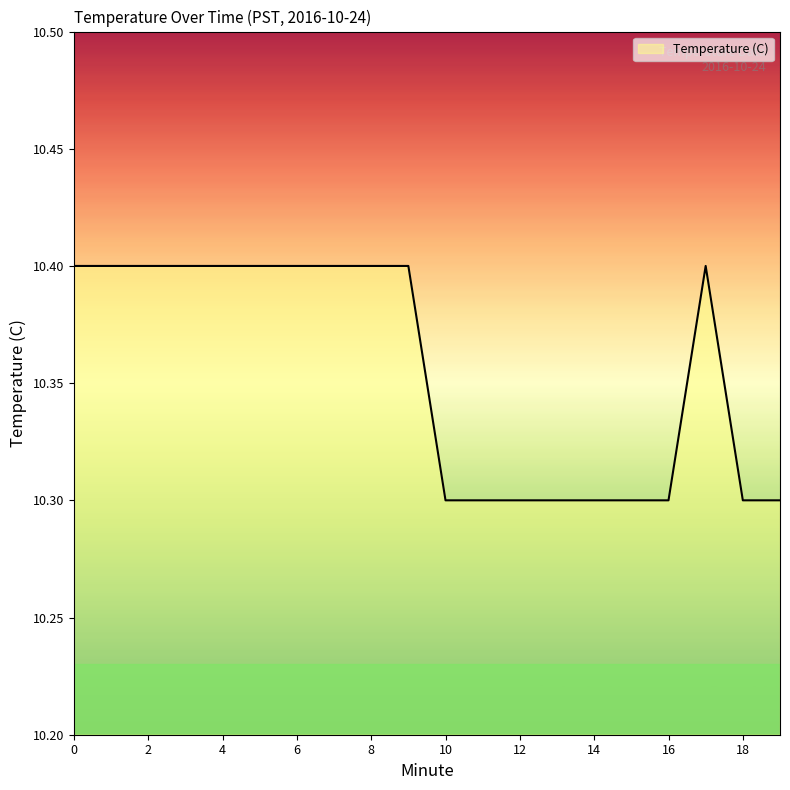

What is the minimum value shown in the chart?

10.3